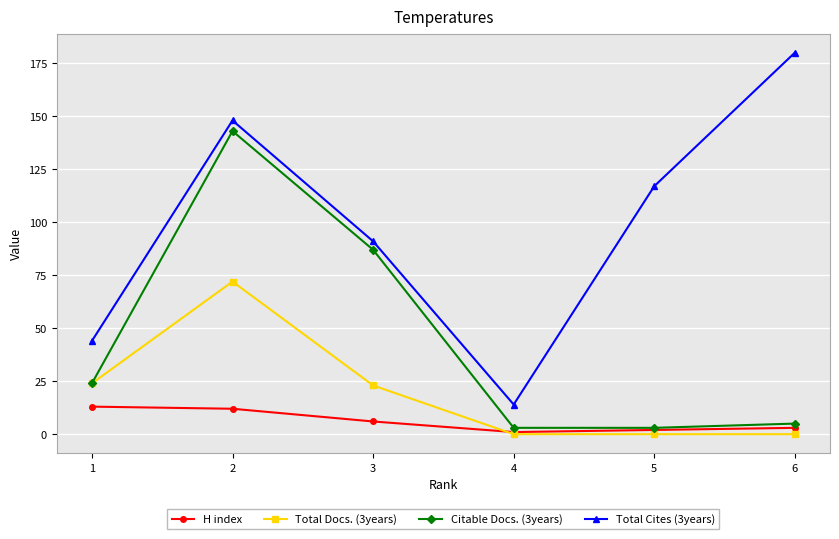

What is the difference between the second highest and second lowest values in the Total Cites (3years) series?

104